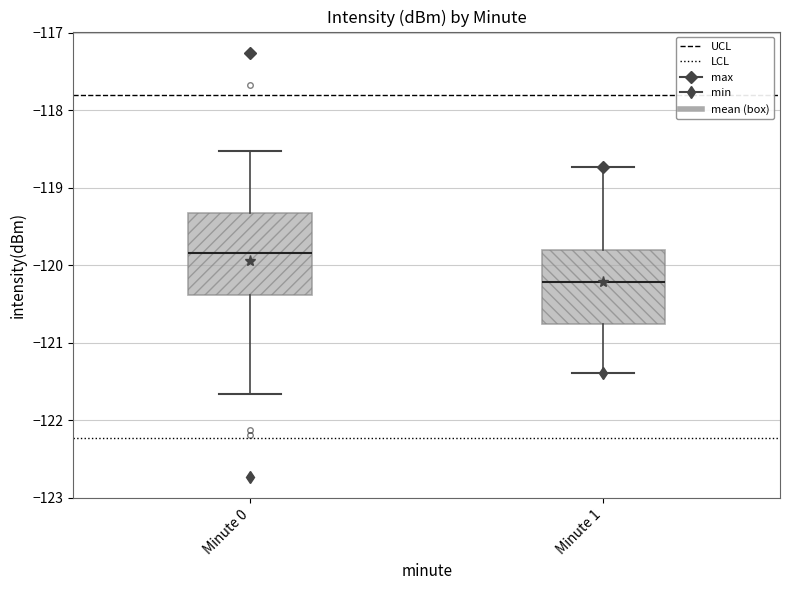

Which box's median line is the highest?

Minute 0